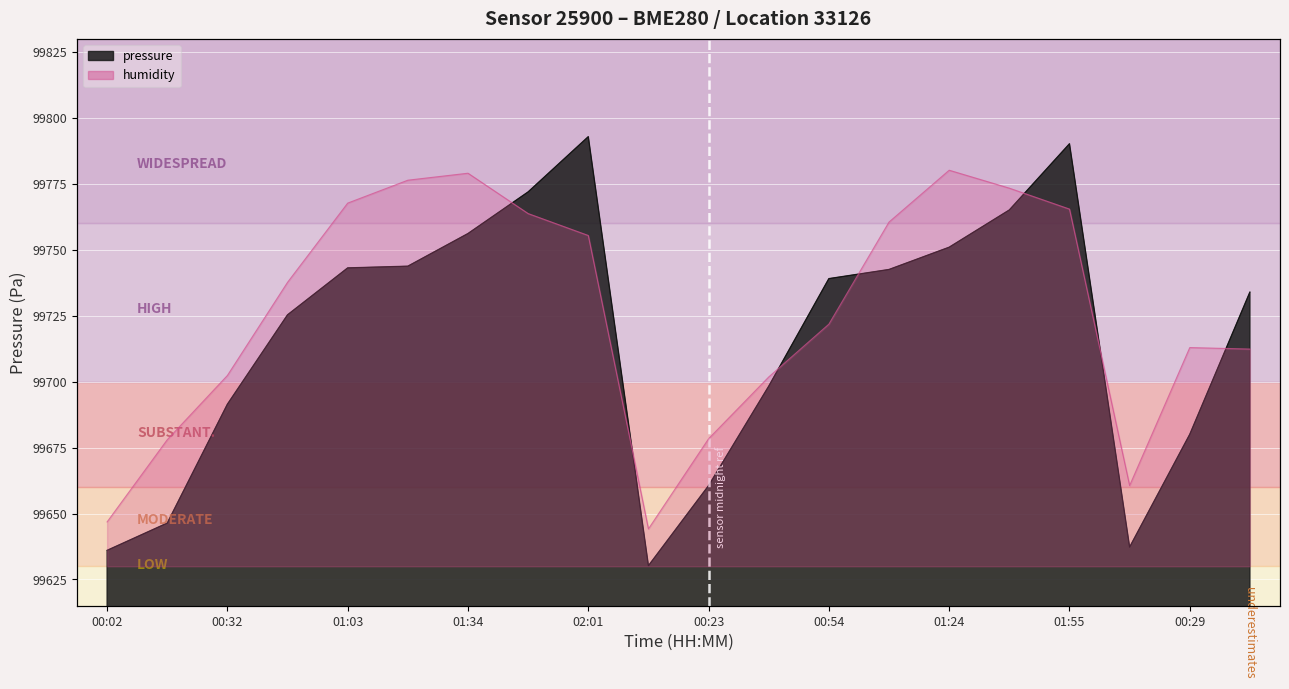

How many lines are shown in the chart?

2